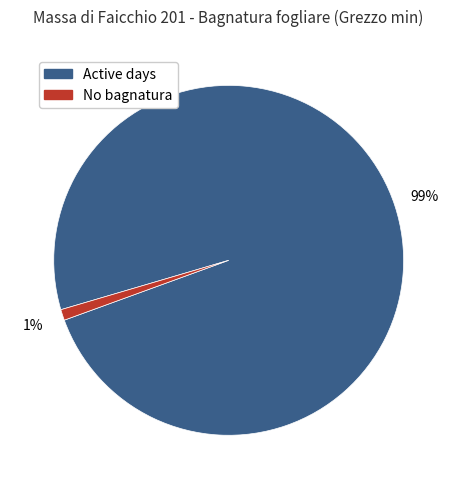

Which category has the smallest portion of the pie?

No bagnatura